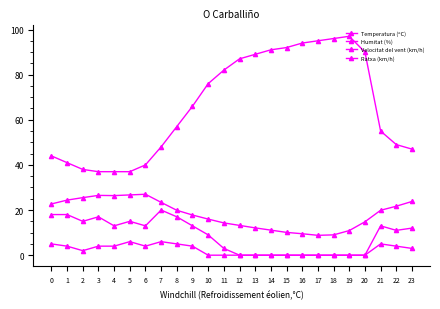

Which series changed the most between 6 and 19?

Humitat (%)